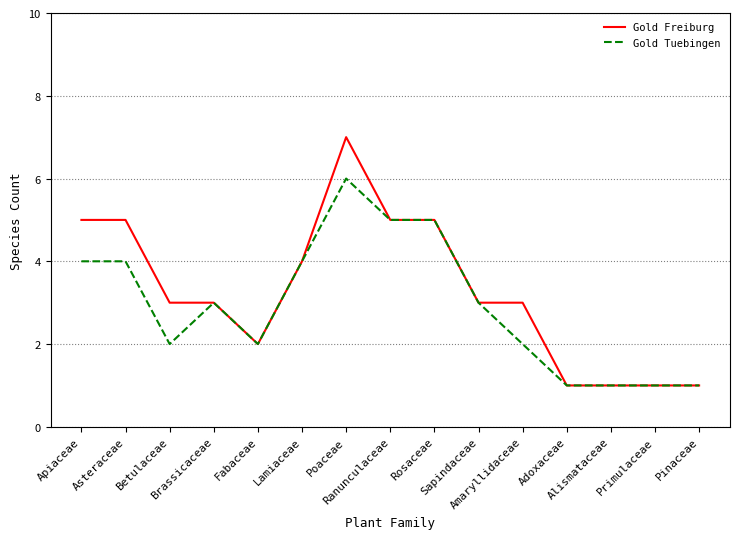

Read the Gold Tuebingen value at Adoxaceae.

1